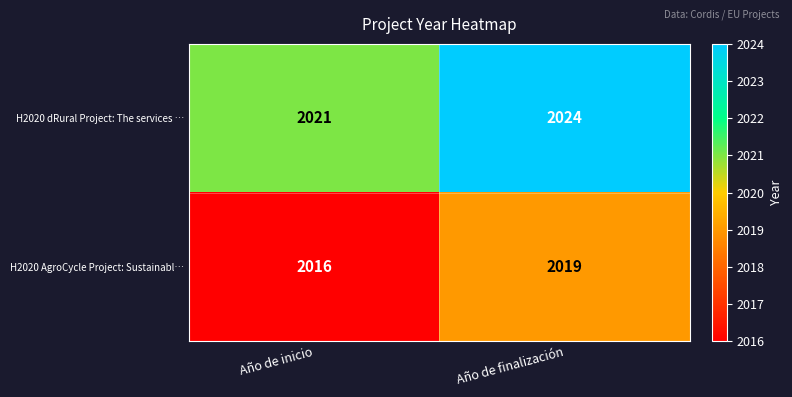

Where is H2020 dRural Project: The services … nearest to the value 2022?

Año de inicio